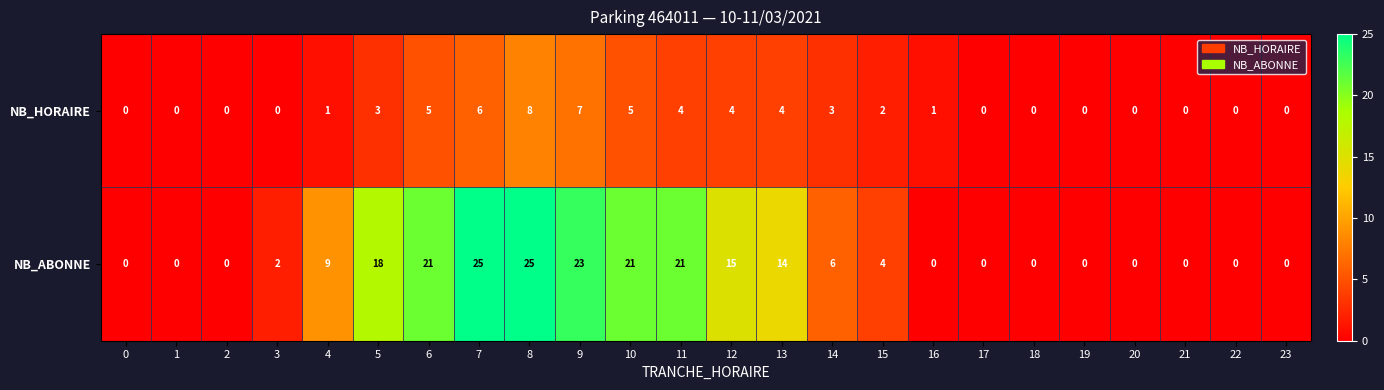

Which series changed the most between 4 and 5?

NB_ABONNE